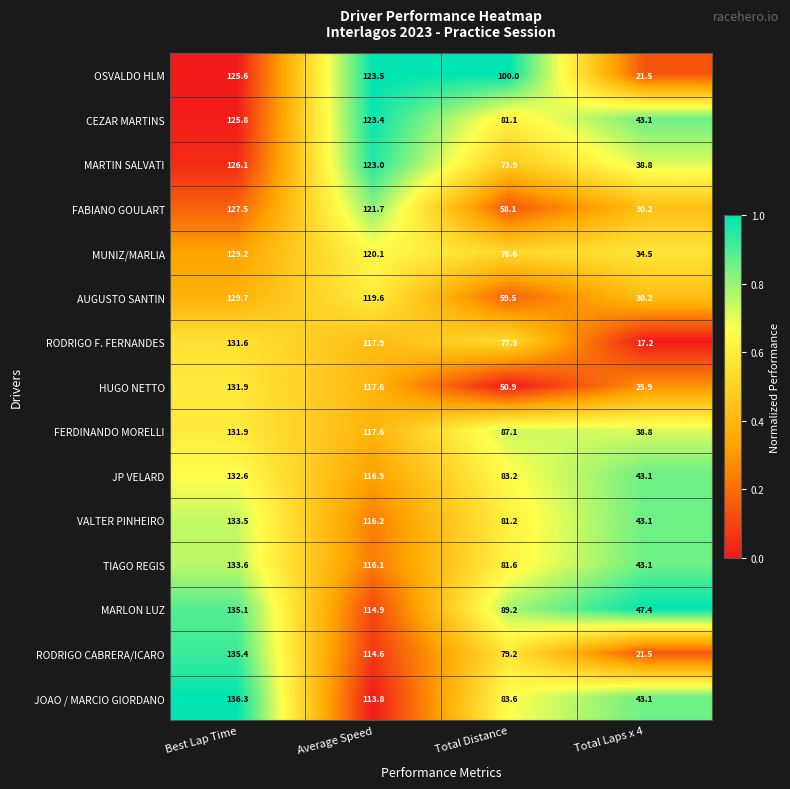

Where is RODRIGO F. FERNANDES nearest to the value 74?

Total Distance